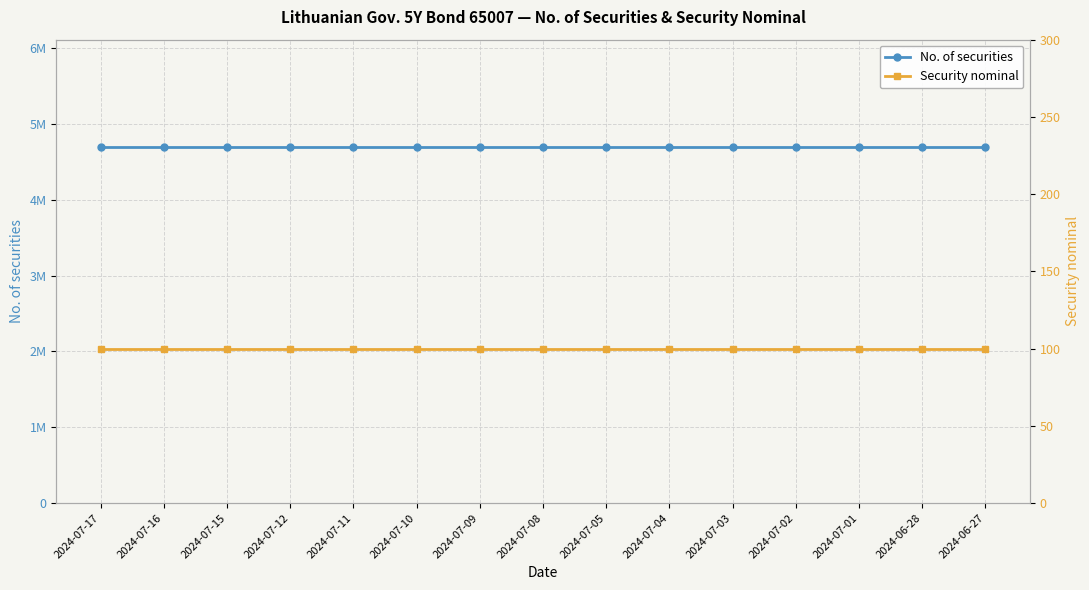

What is the label of the 10th point from the right?

2024-07-10